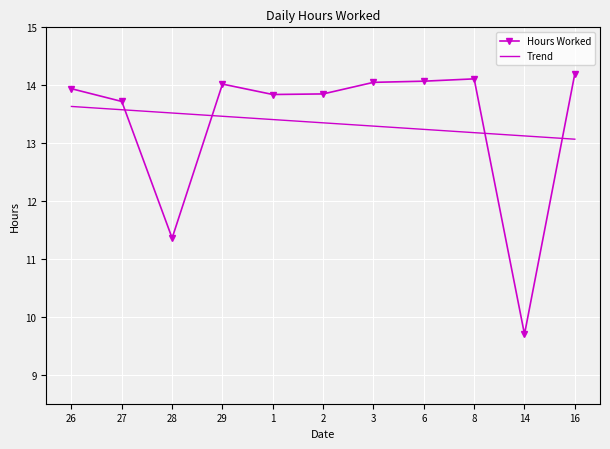

At which label is the value closest to 11?

28